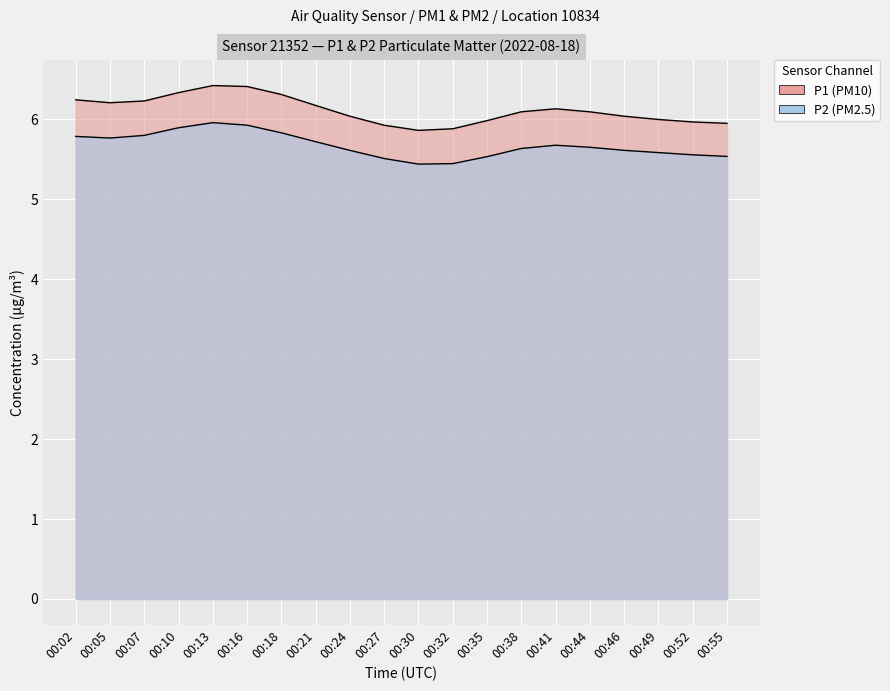

What is the average value of the P1 series?

6.1